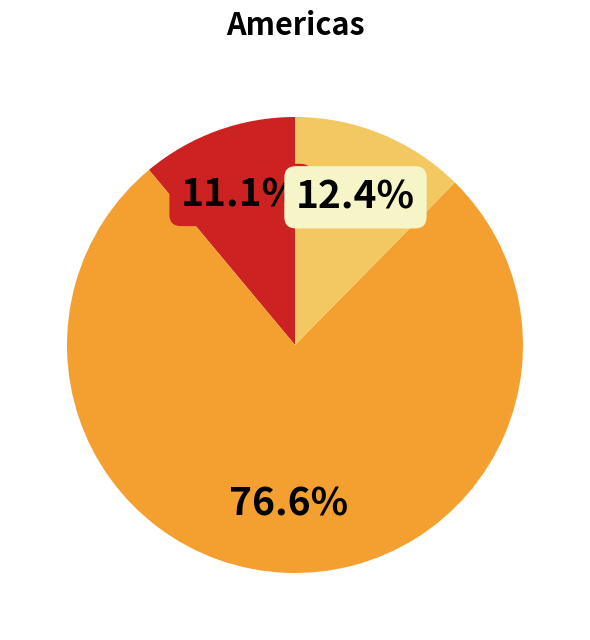

Is there any slice that represents more than half of the pie?

Yes